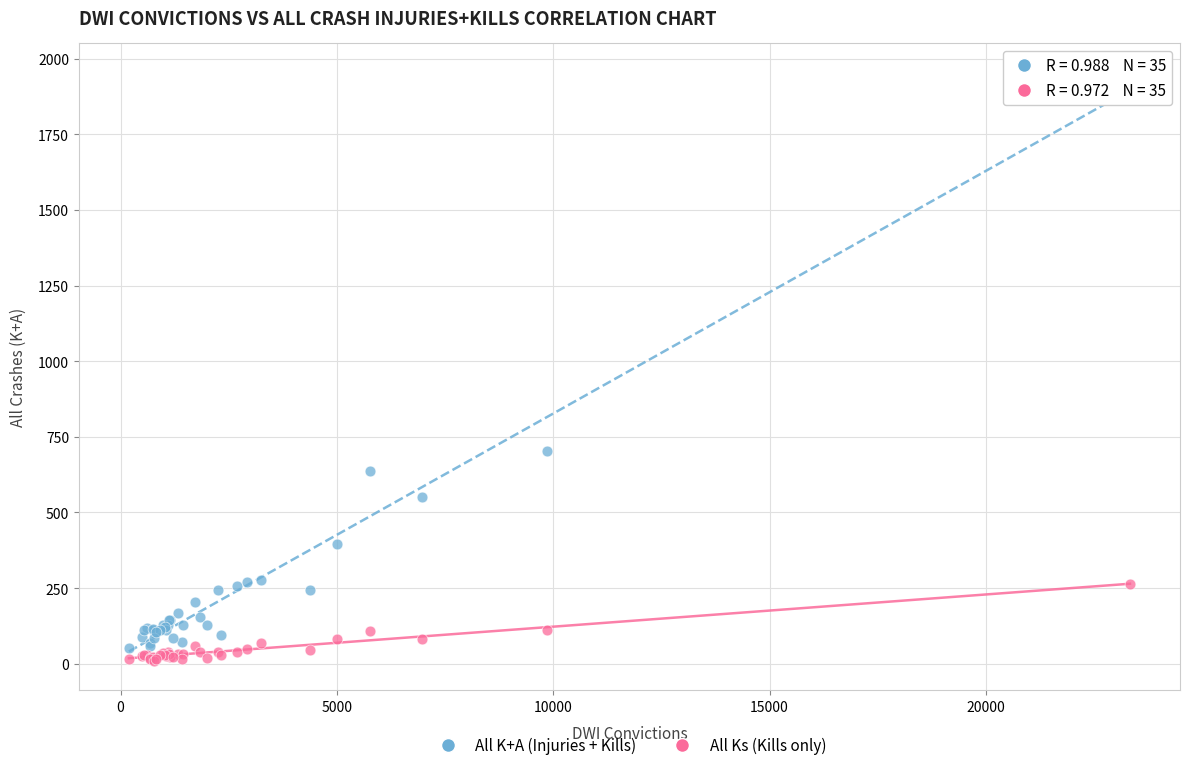

Which series reaches the minimum Y coordinate?

All Ks (Kills only)